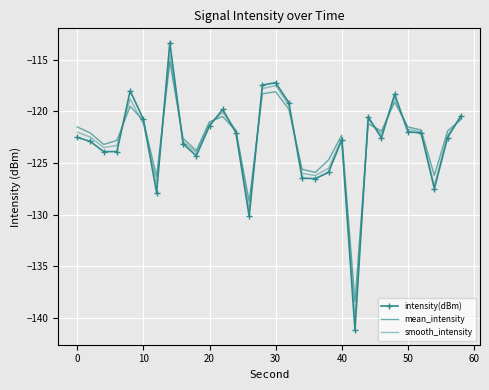

List the series in order of their peak value, lowest first.

mean_intensity, smooth_intensity, intensity(dBm)